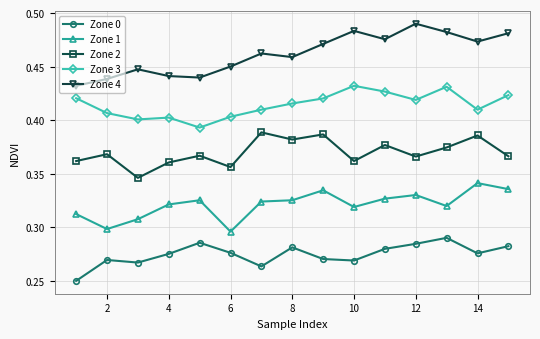

True or false: Zone 2 and Zone 3 cross at least once.

False